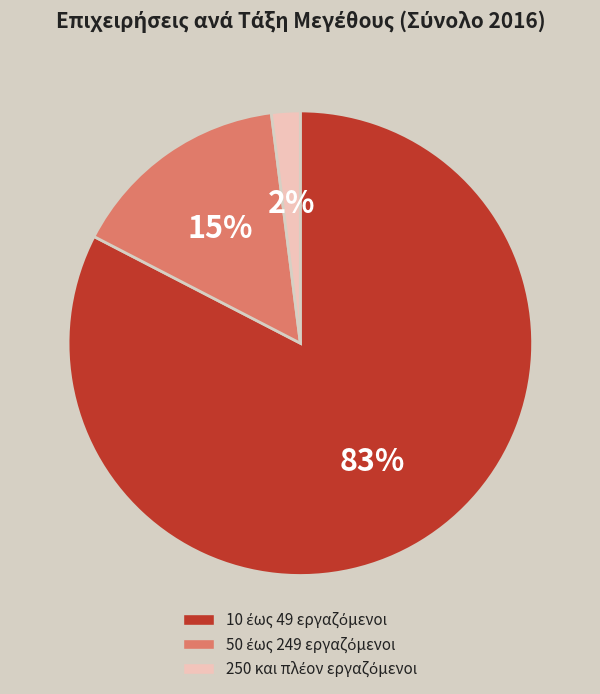

Is there any slice that represents more than half of the pie?

Yes